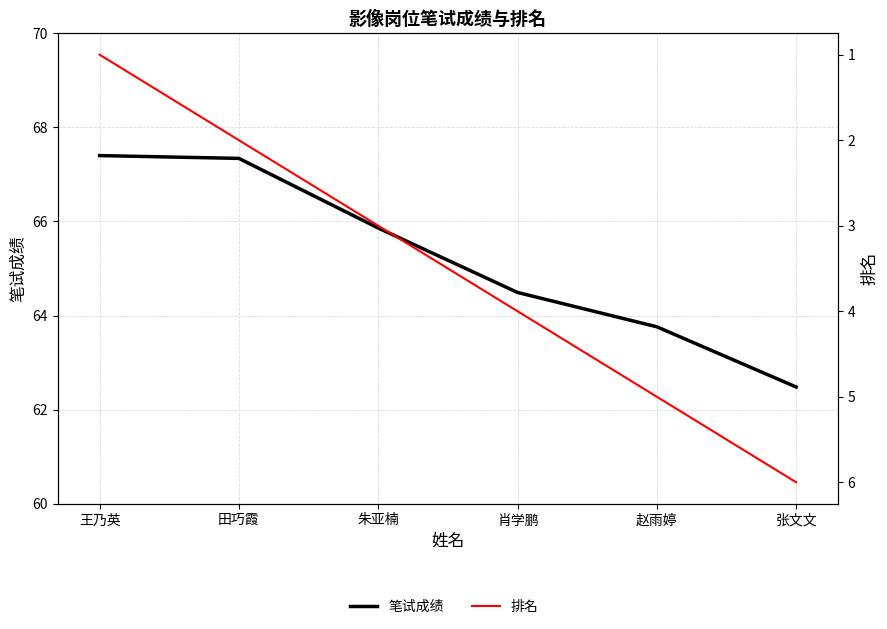

Which series changed the most between 朱亚楠 and 赵雨婷?

笔试成绩